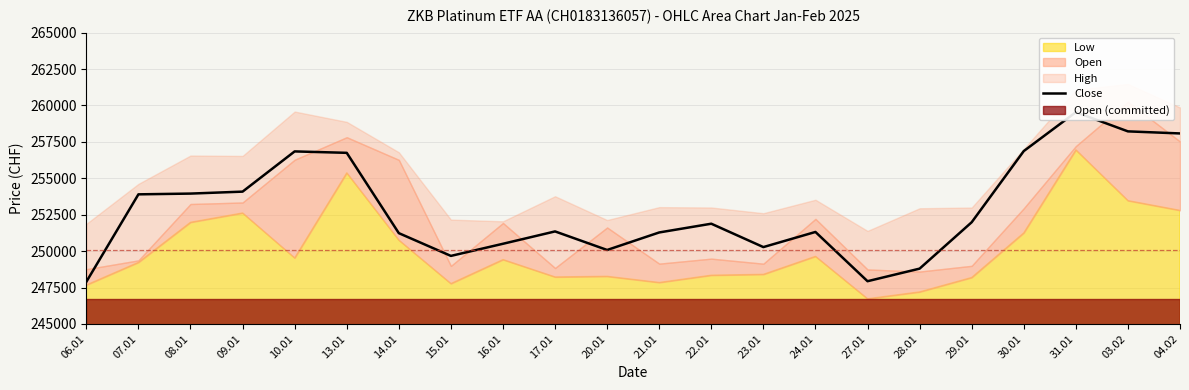

What is the maximum value shown in the chart?

259540